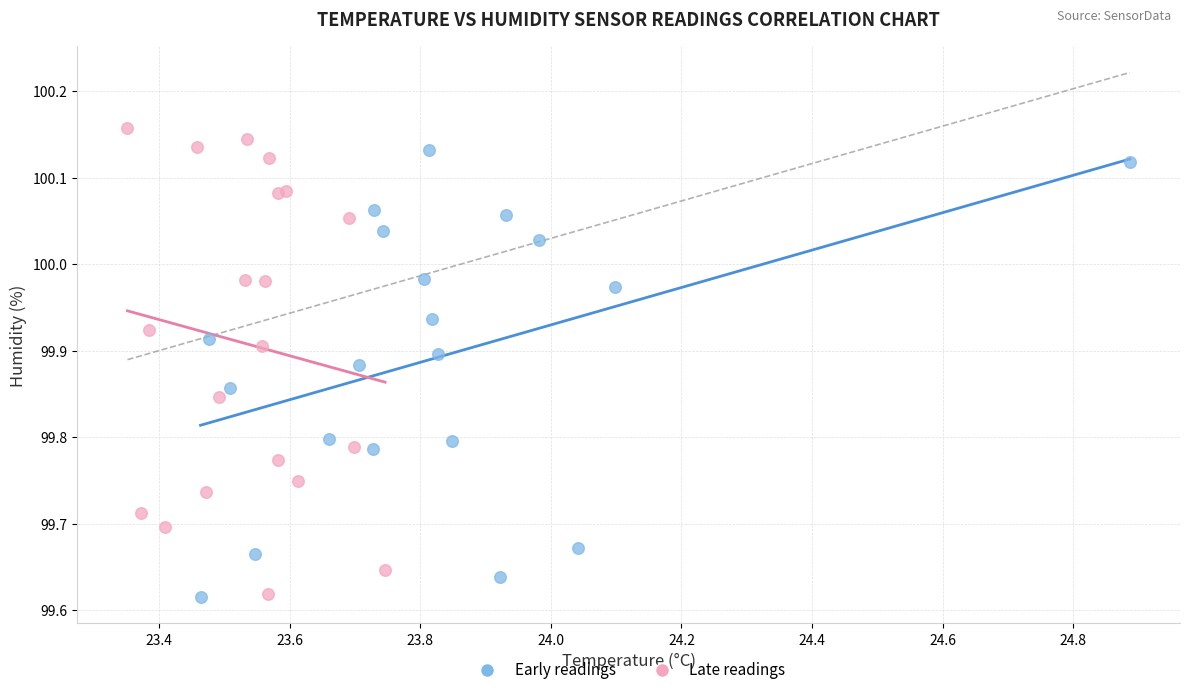

What are all the series names shown in the legend?

Early readings, Late readings